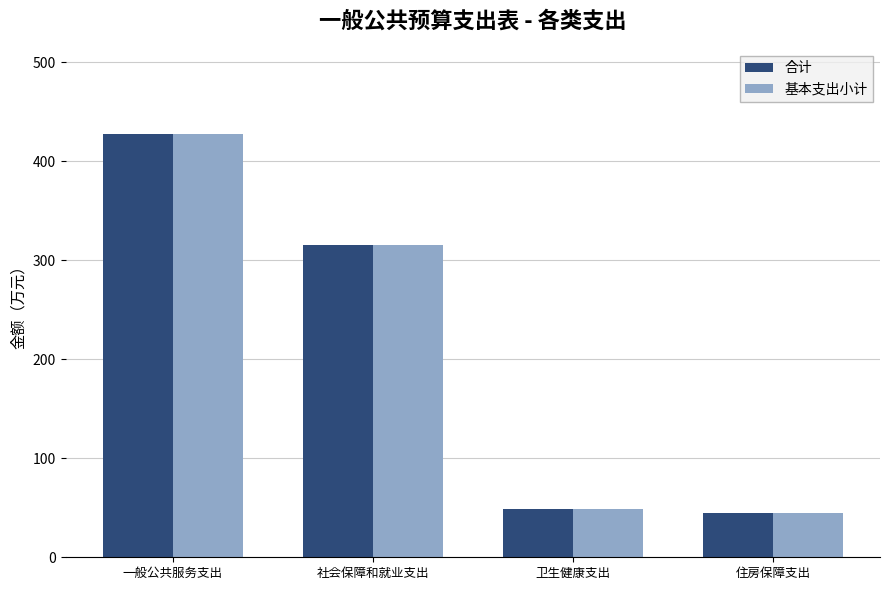

Does the chart contain any negative values?

No